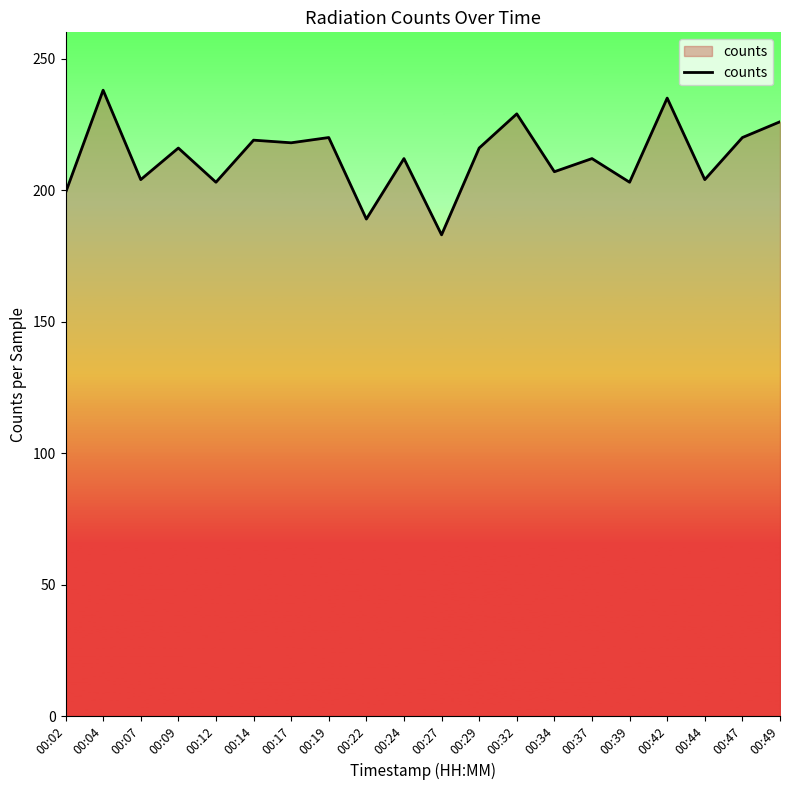

Read the value at 00:22, to the nearest 5.

190